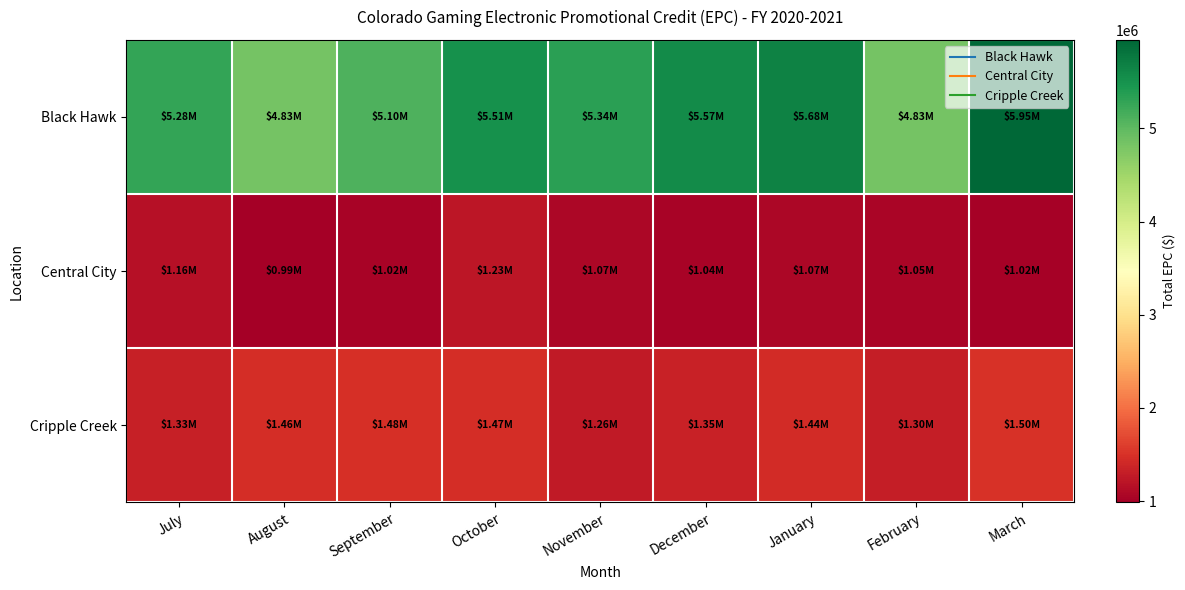

At how many categories does at least one series exceed 1100361?

9